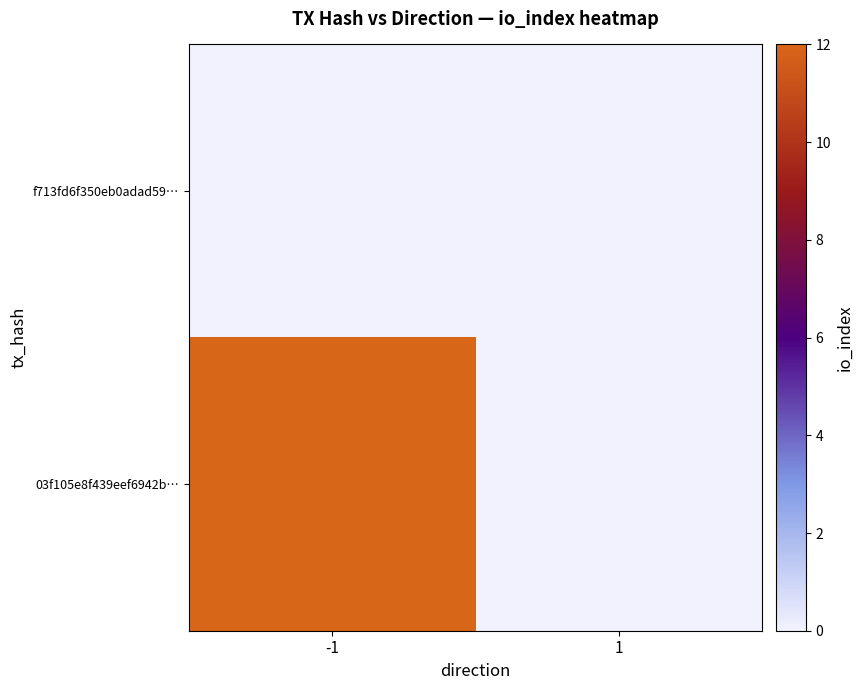

At which category is the sum across all series the highest?

-1